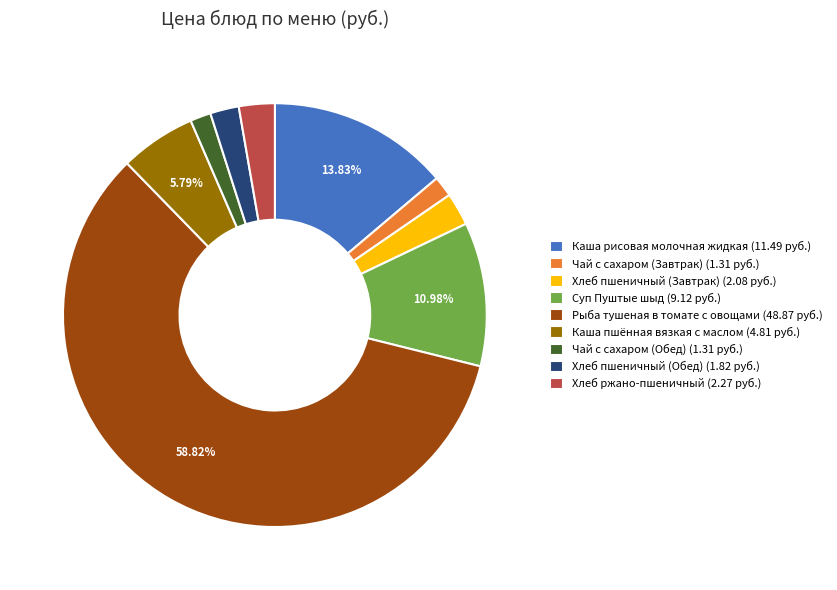

How many segments does this pie chart have?

9